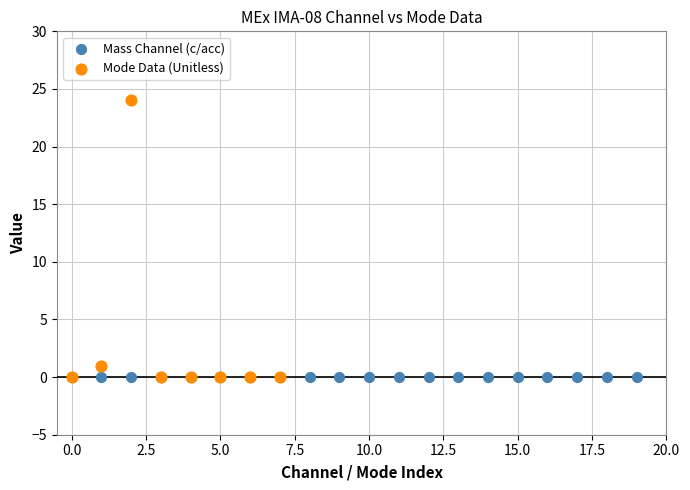

Which series contains the highest Y value?

Mode Data (Unitless)